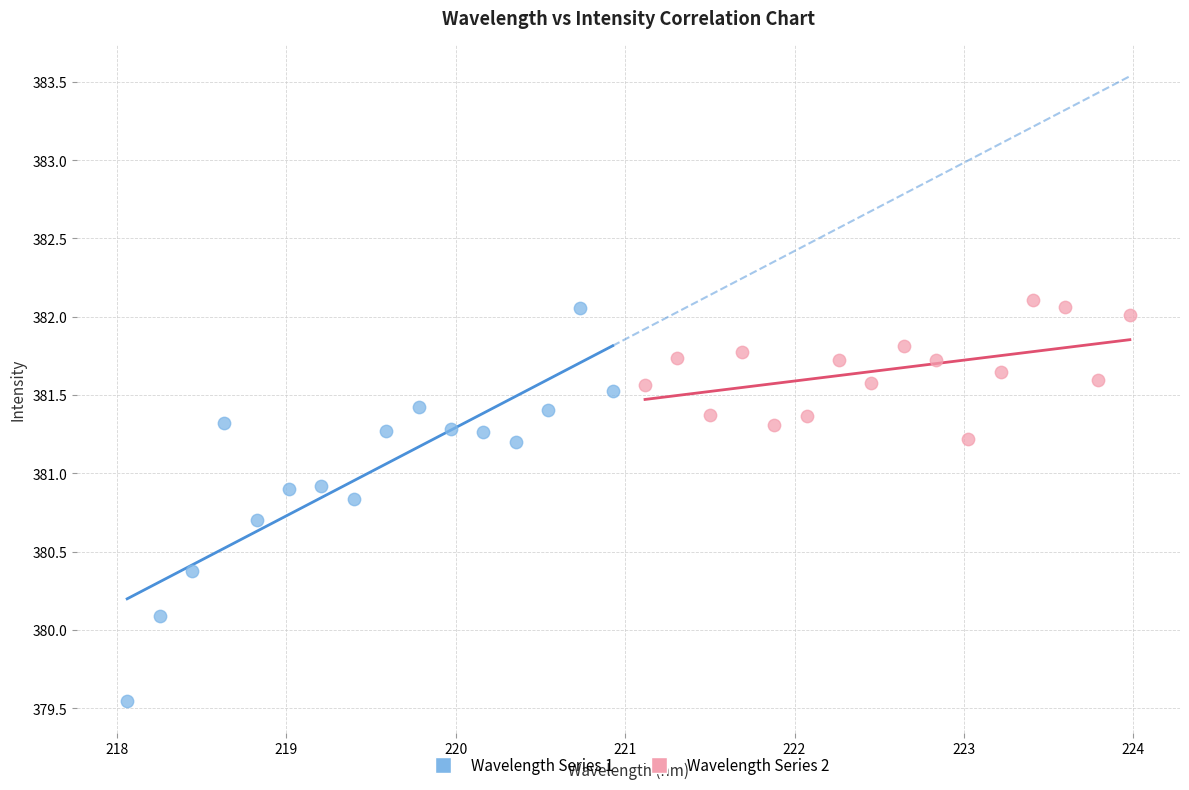

Which series reaches the minimum Y coordinate?

Wavelength Series 1